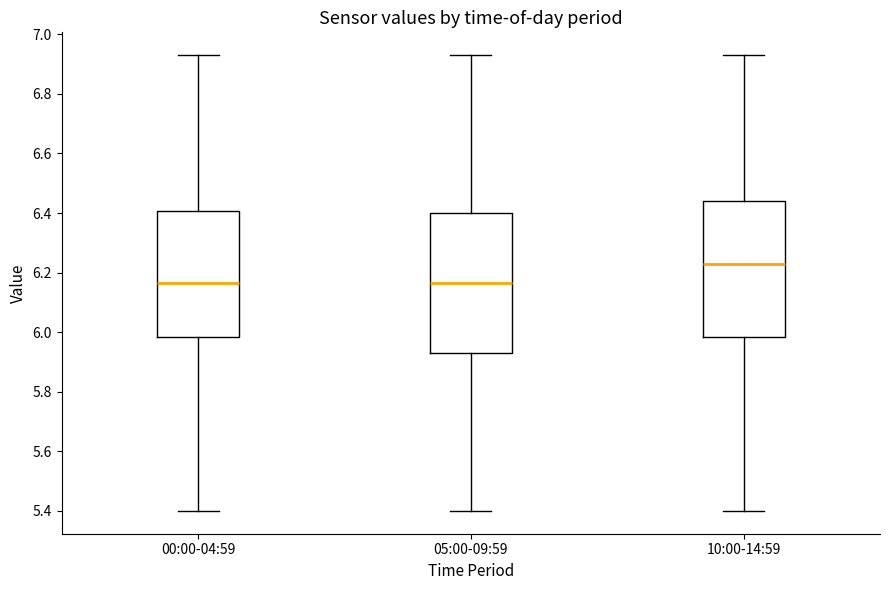

Reading left to right, transcribe this box plot: for each box, give where its median line is, the range the box spans, and where its two whiskers end, as read against the y-axis. The values are not printed on the chart, so give them approximately, as read against the axis.

00:00-04:59: median 6.16, box 5.98 to 6.40, whiskers 5.40 to 6.94
05:00-09:59: median 6.16, box 5.94 to 6.40, whiskers 5.40 to 6.94
10:00-14:59: median 6.24, box 5.98 to 6.44, whiskers 5.40 to 6.94